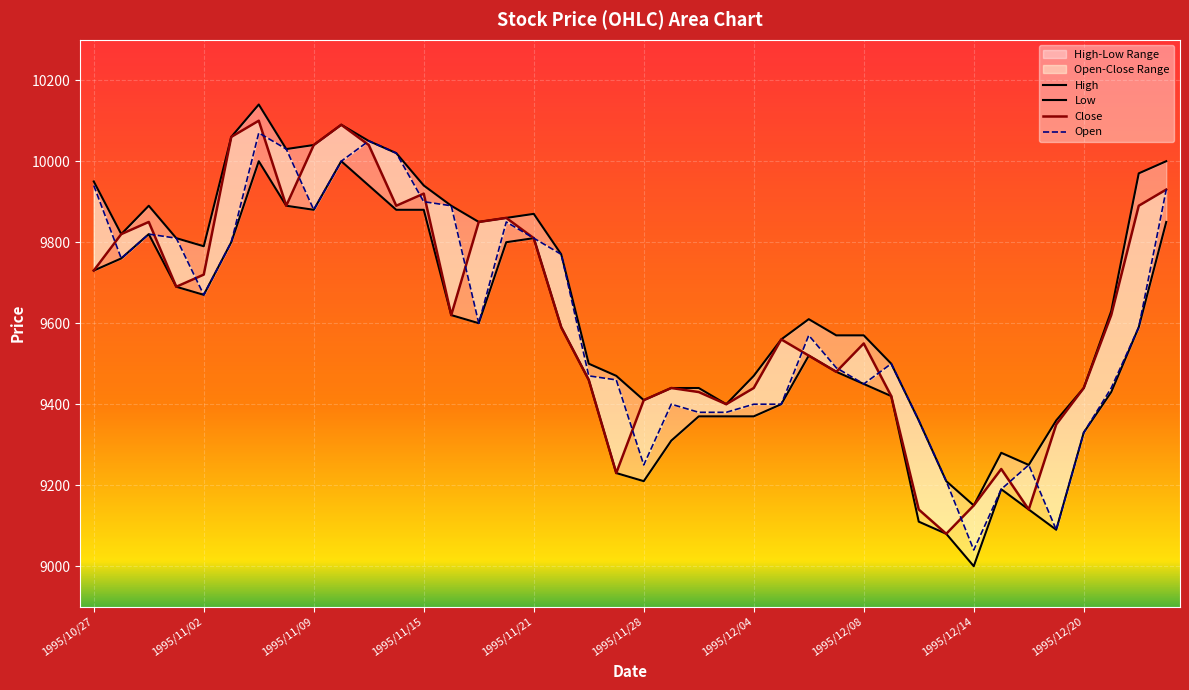

True or false: Low and Open cross at least once.

False